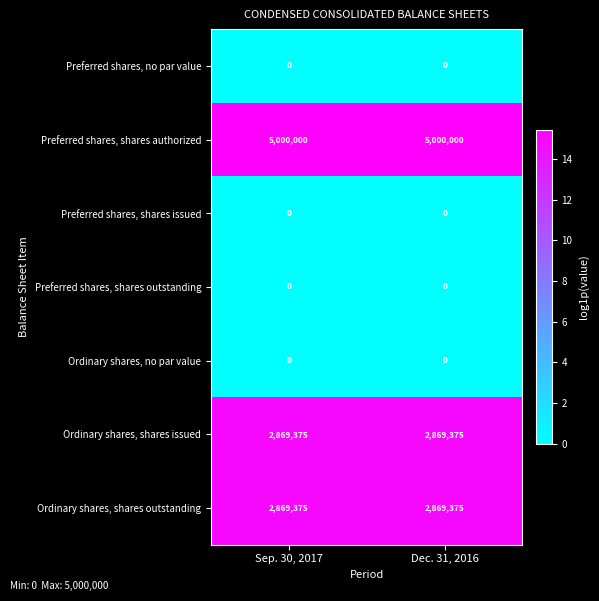

Is it true that Ordinary shares, shares issued equals 1231137 at Dec. 31, 2016?

False